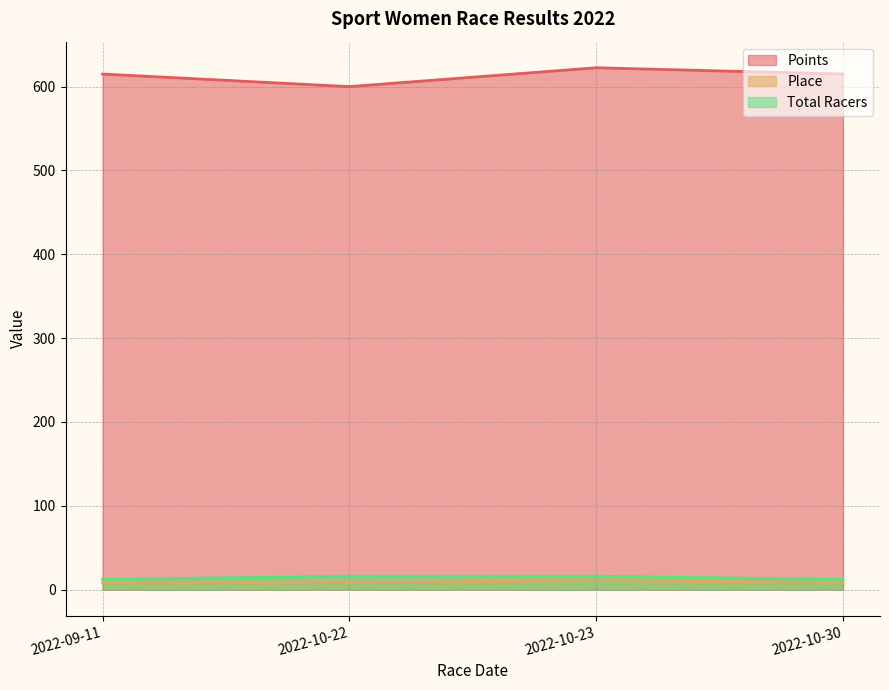

Where is the first local minimum for Points?

2022-10-22